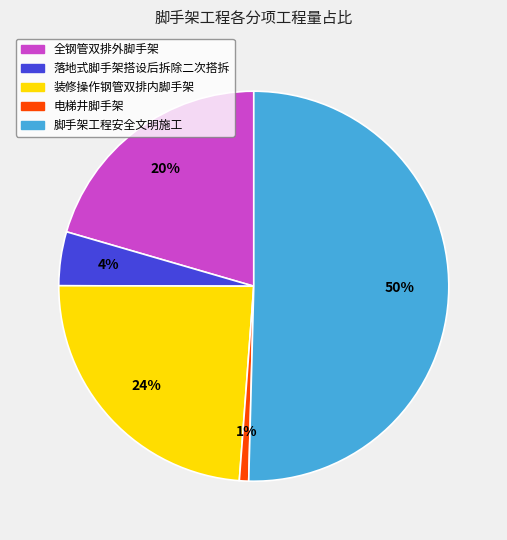

To the nearest percent, what portion does 全钢管双排外脚手架 represent?

20%